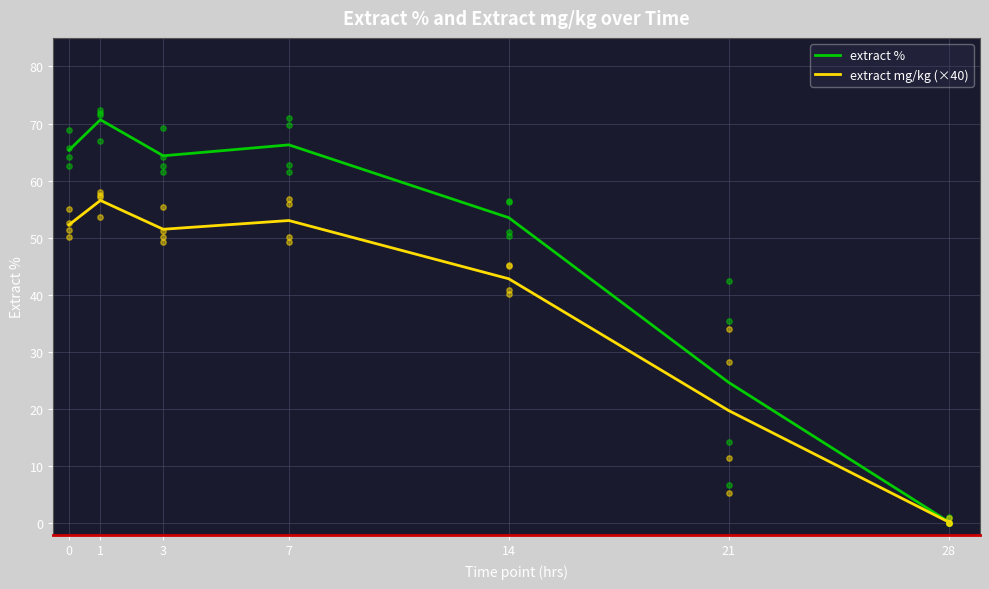

Is the value of extract mg/kg (×40) at 1 greater than the value of extract % at 21?

Yes